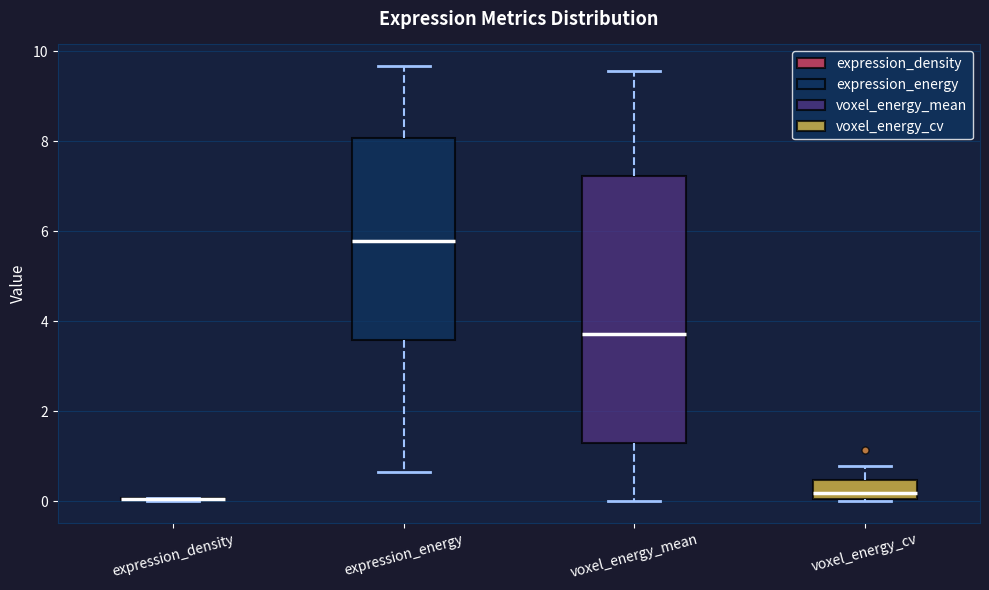

Reading left to right, read every box against the y-axis: the position of its median line, the range the box covers, and the ends of its whiskers. The values are not printed on the chart, so give them approximately, as read against the axis.

expression_density: box collapsed to a line at 0.0, whiskers 0.0 to 0.0
expression_energy: median 5.8, box 3.6 to 8.0, whiskers 0.6 to 9.6
voxel_energy_mean: median 3.8, box 1.2 to 7.2, whiskers 0.0 to 9.6
voxel_energy_cv: median 0.2, box 0.0 to 0.4, whiskers 0.0 to 0.8